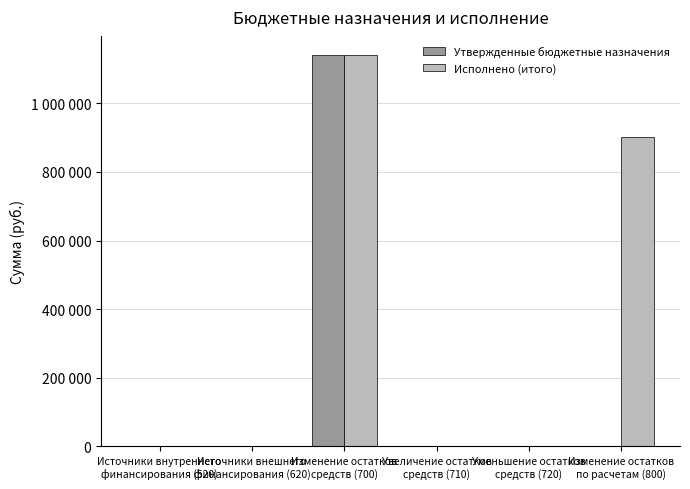

At which label is Исполнено (итого) closest to 569898?

Изменение остатков
по расчетам (800)